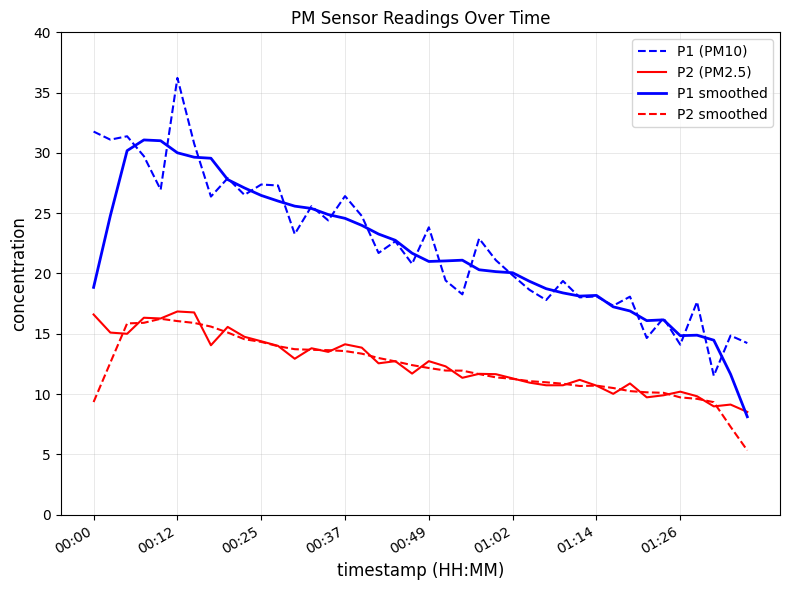

Which series has the largest range (max minus min)?

P1 (PM10)